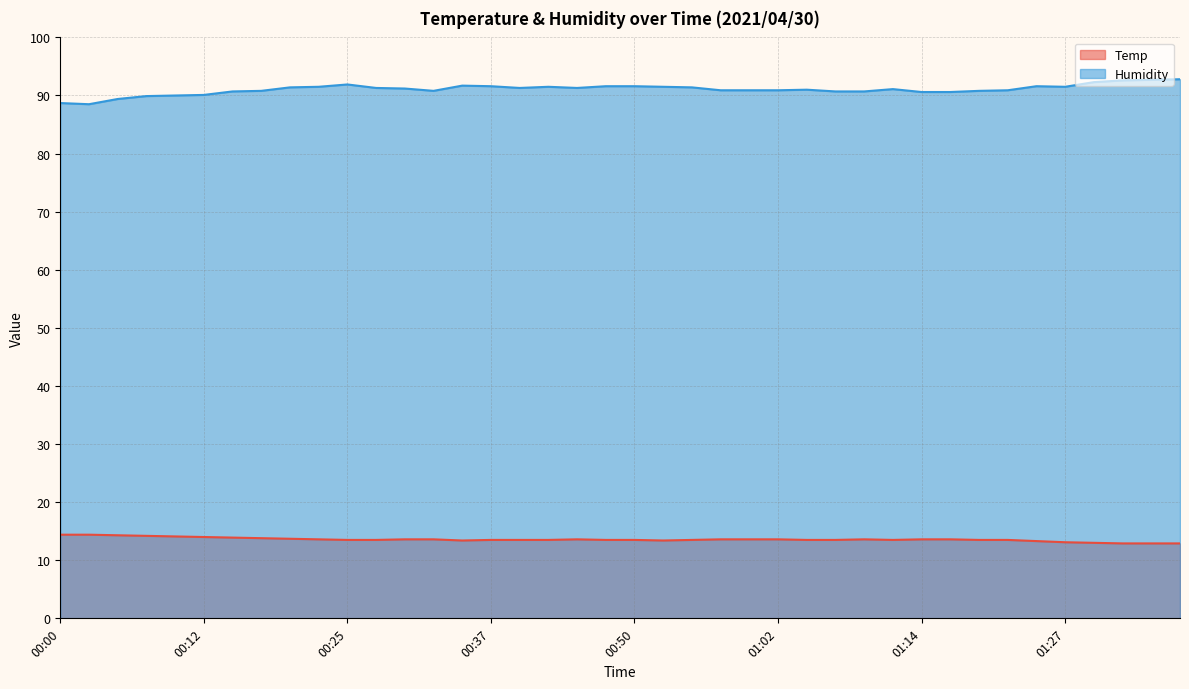

True or false: Humidity has a value of 141.6 at 00:22.

False